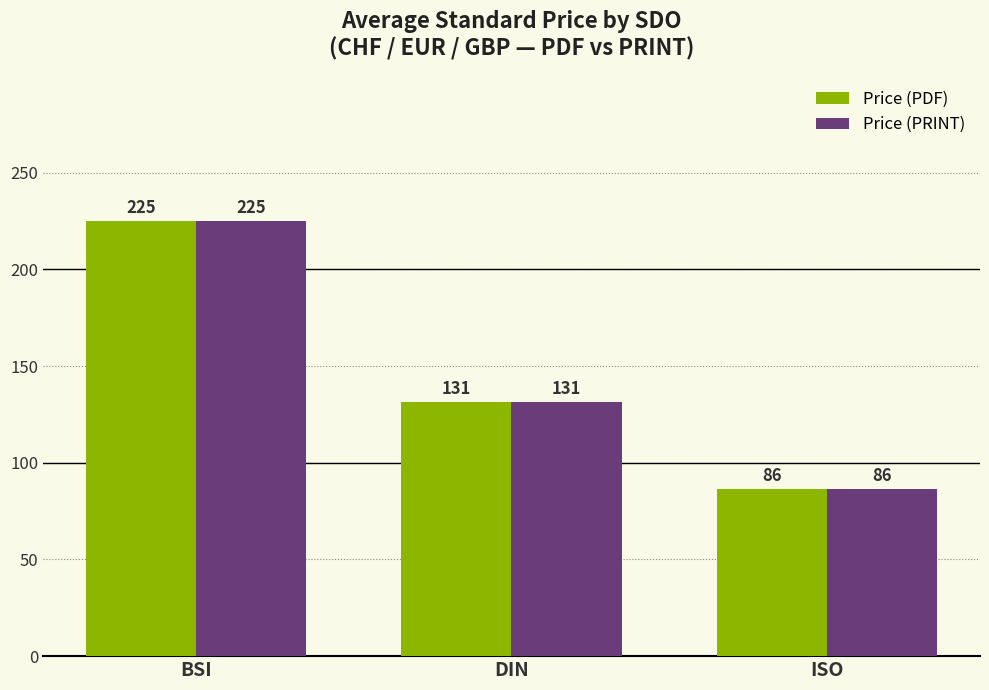

What is the difference between the maximum and minimum values in the Price (PDF) series?

138.7